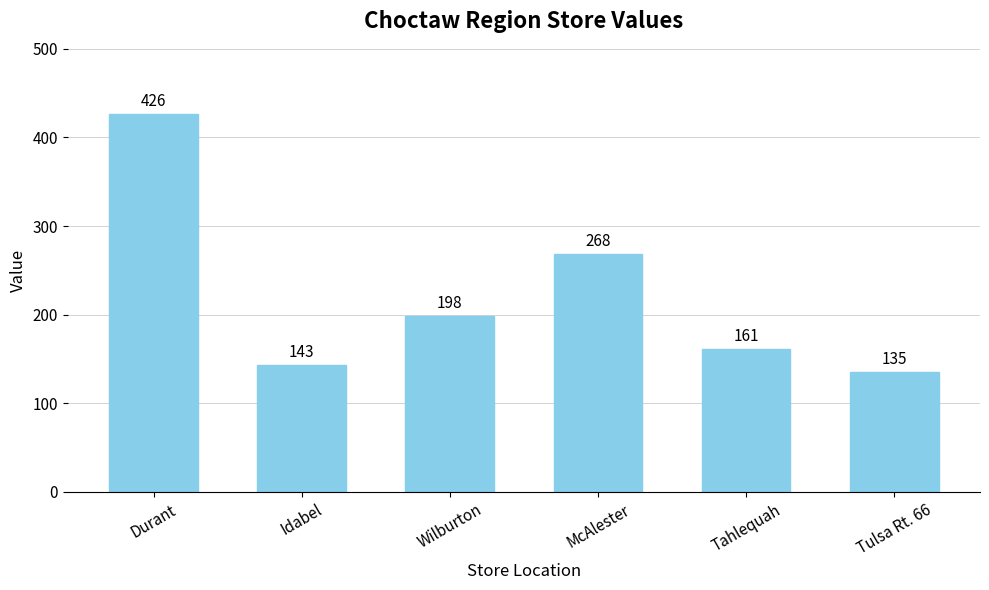

Where is the data nearest to the value 280?

McAlester